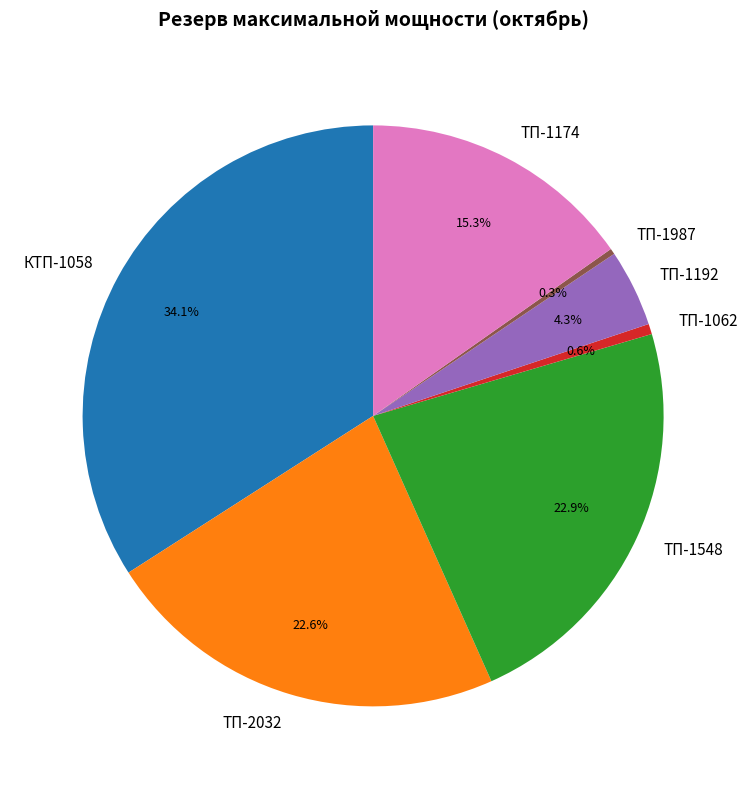

Is it true that ТП-1987 is 0% of the pie?

True